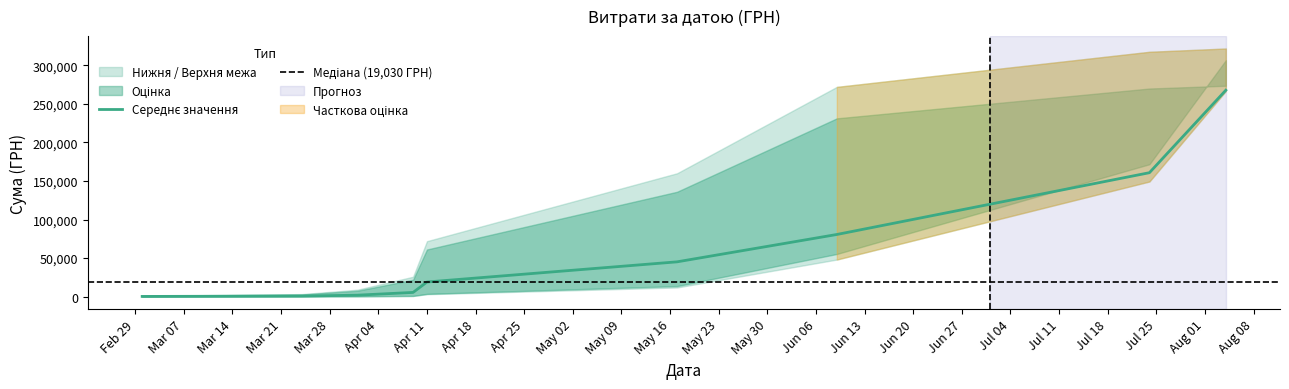

What is the total value across all series at 7?

579170.5